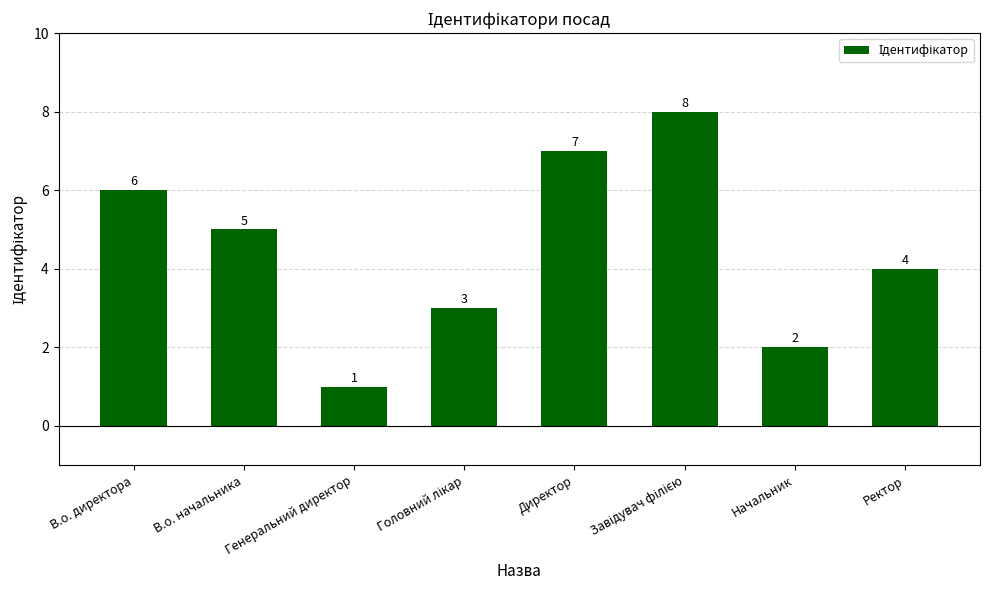

Which label corresponds to the smallest value in the chart?

Генеральний директор